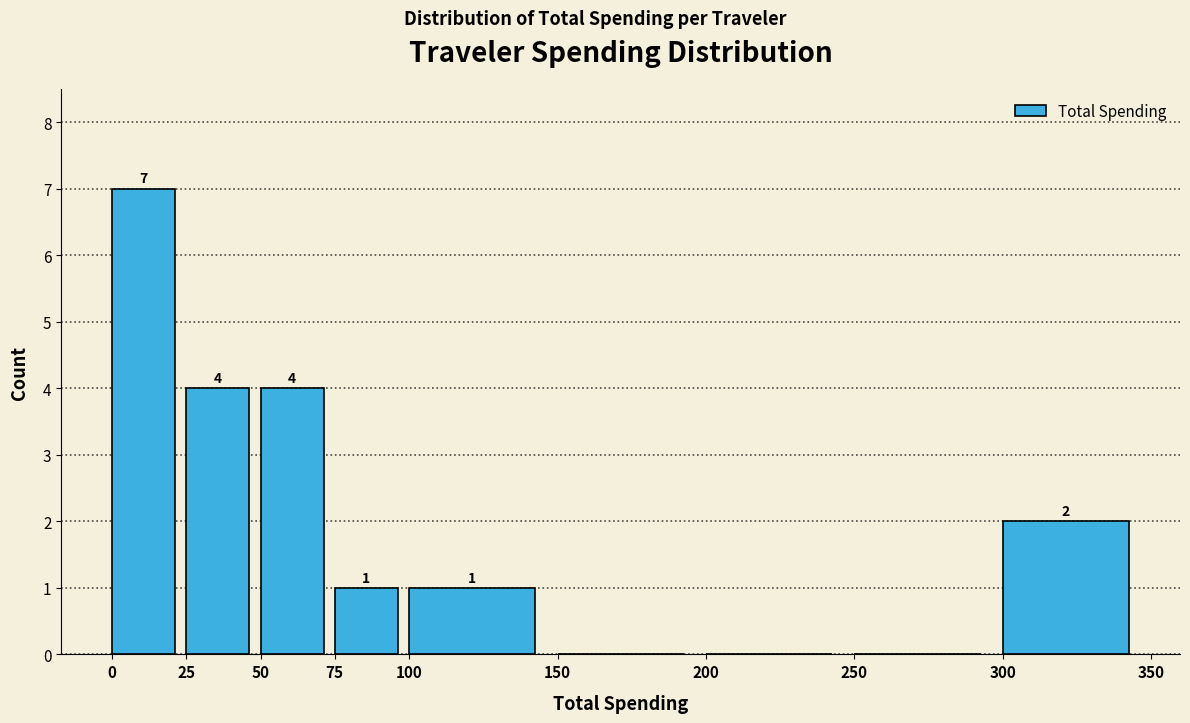

Over which range of the x-axis is the bar tallest?

0 to 25